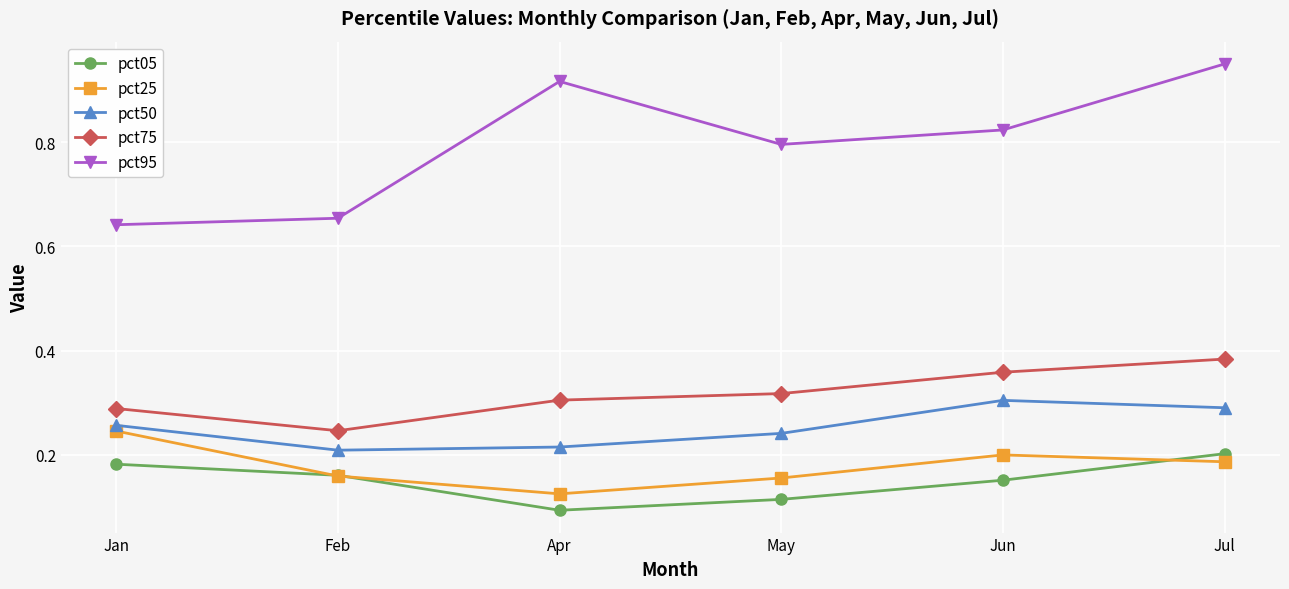

At which label is pct05 closest to 0?

Apr